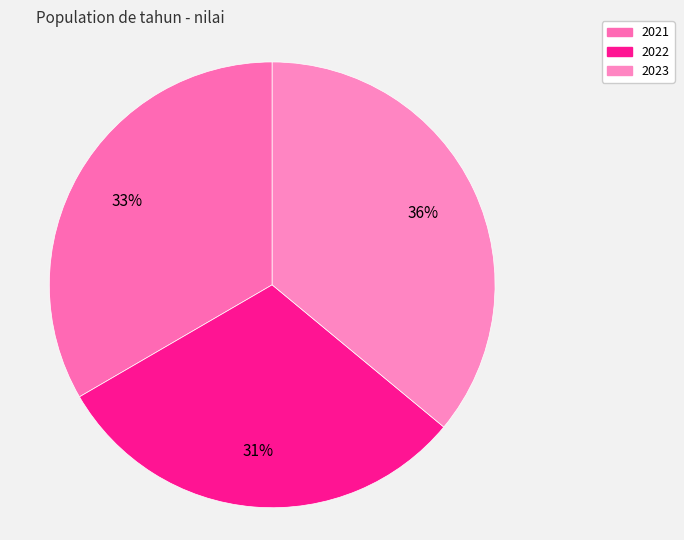

Do 2021 and 2023 together represent more than half of the pie?

Yes